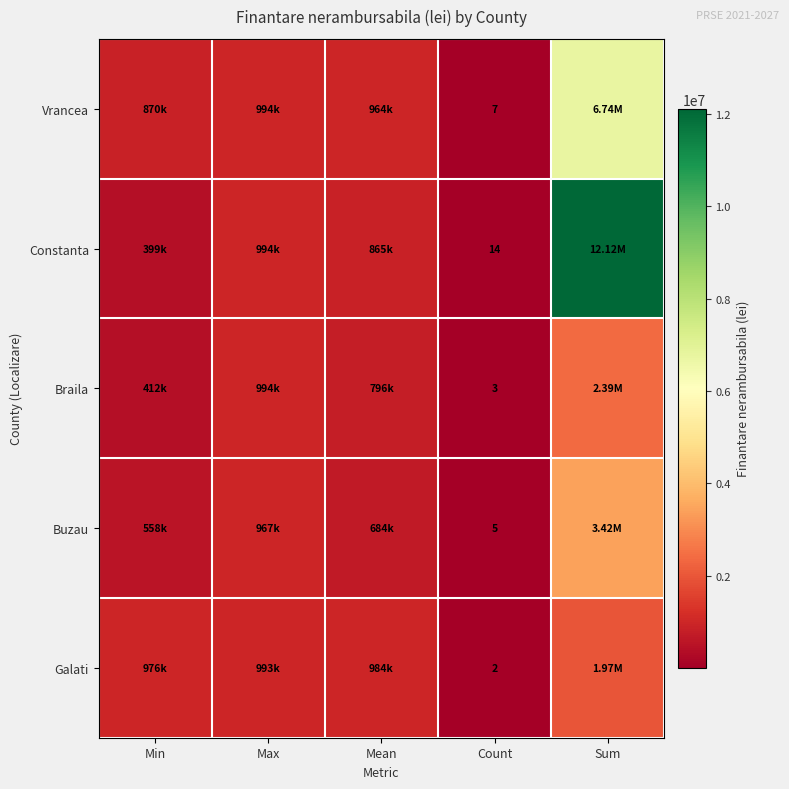

Is the value of Braila at Count greater than the value of Constanta at Count?

No